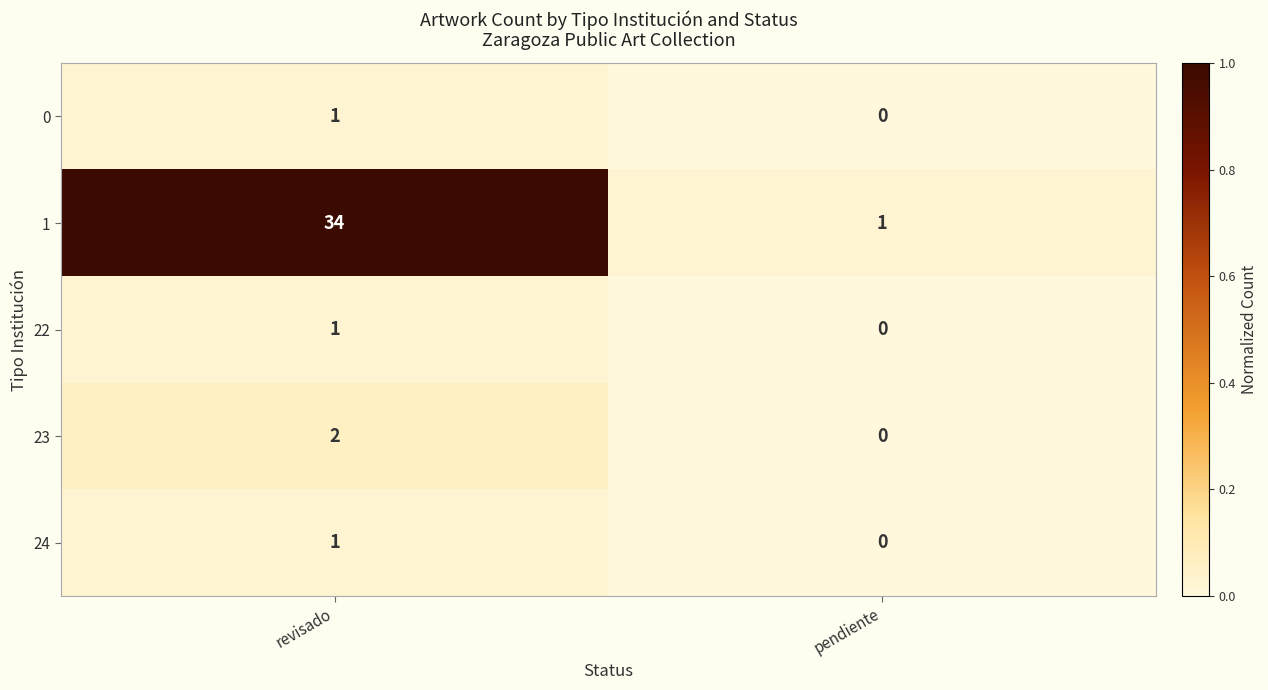

What is the total value across all series at revisado?

39